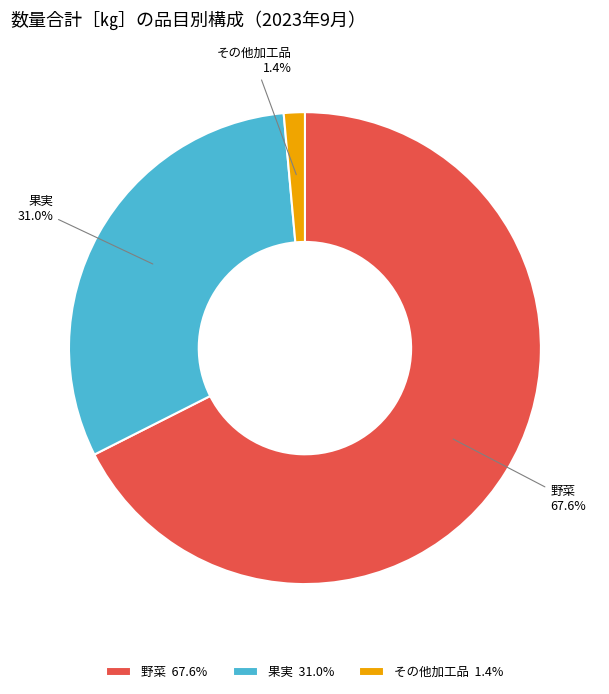

To the nearest percent, what is the combined percentage of その他加工品 and 野菜?

69%